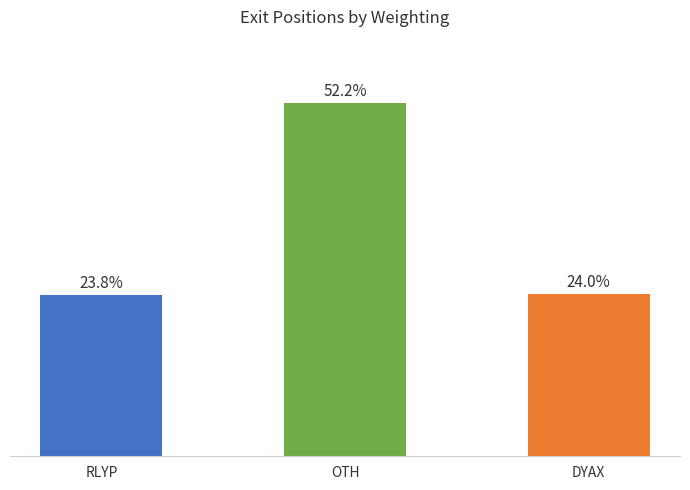

Which label corresponds to the smallest value in the chart?

RLYP